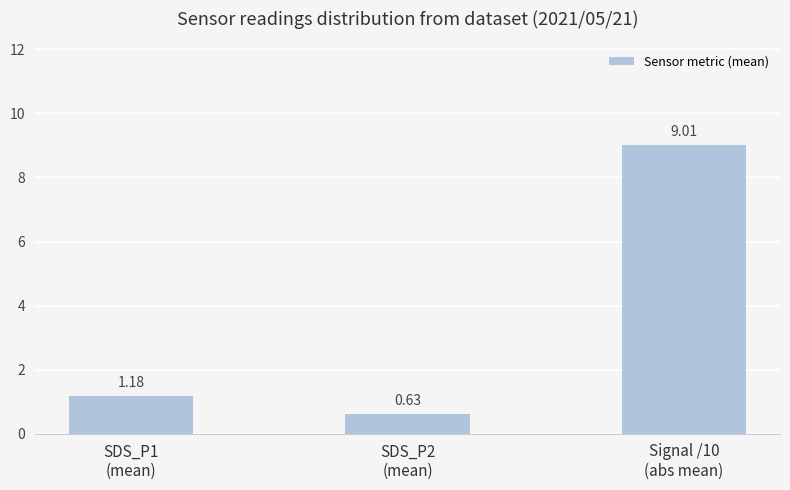

What is the average value?

3.6